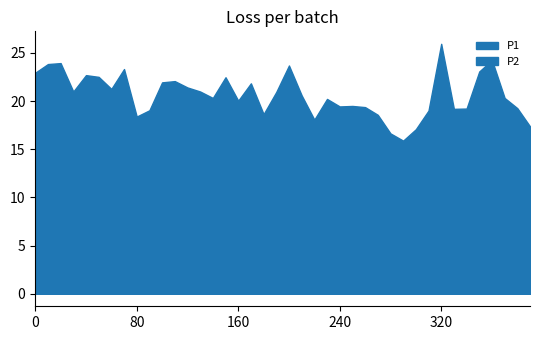

True or false: P2 and P1 cross at least once.

False